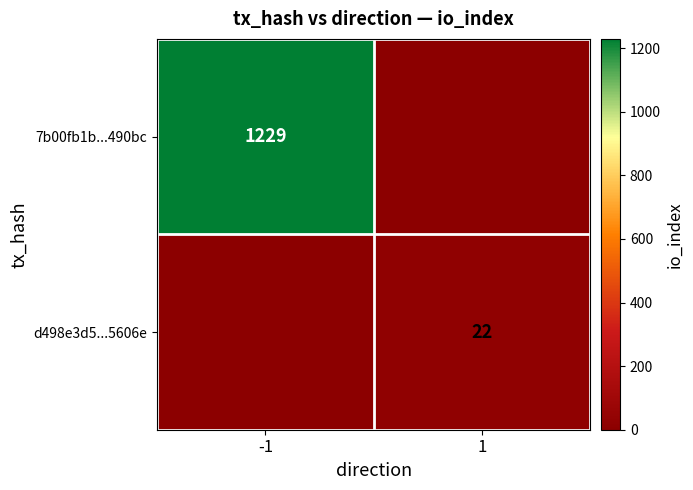

True or false: 7b00fb1b...490bc has a value of 582 at -1.

False